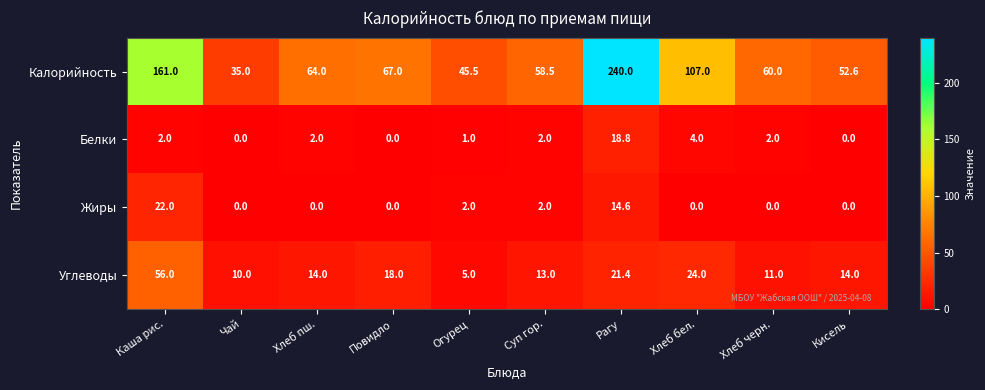

The Жиры series shows 14.4 at Хлеб бел.. True or false?

False